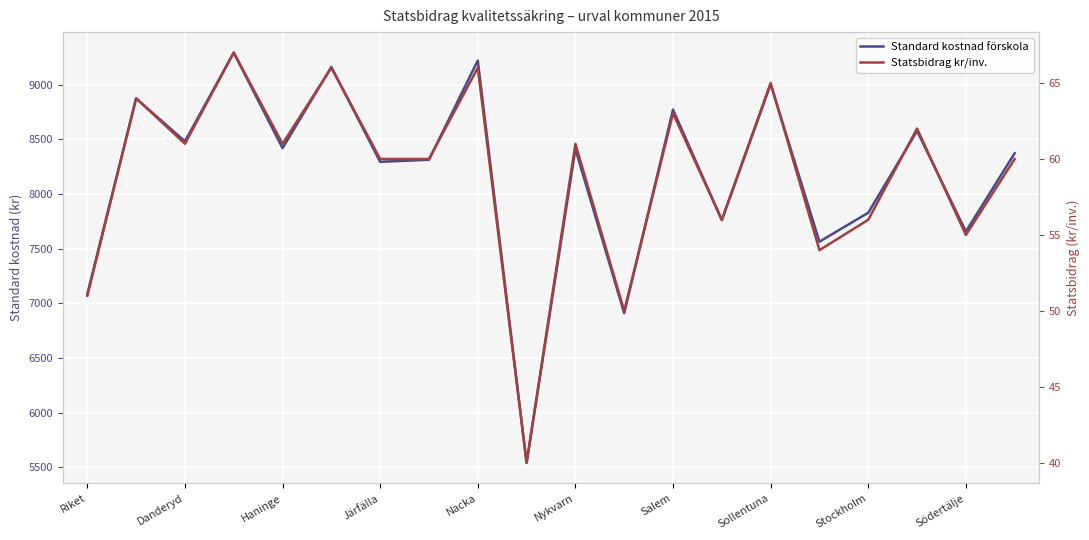

What is the sum of all Standard kostnad förskola values?

163556.8